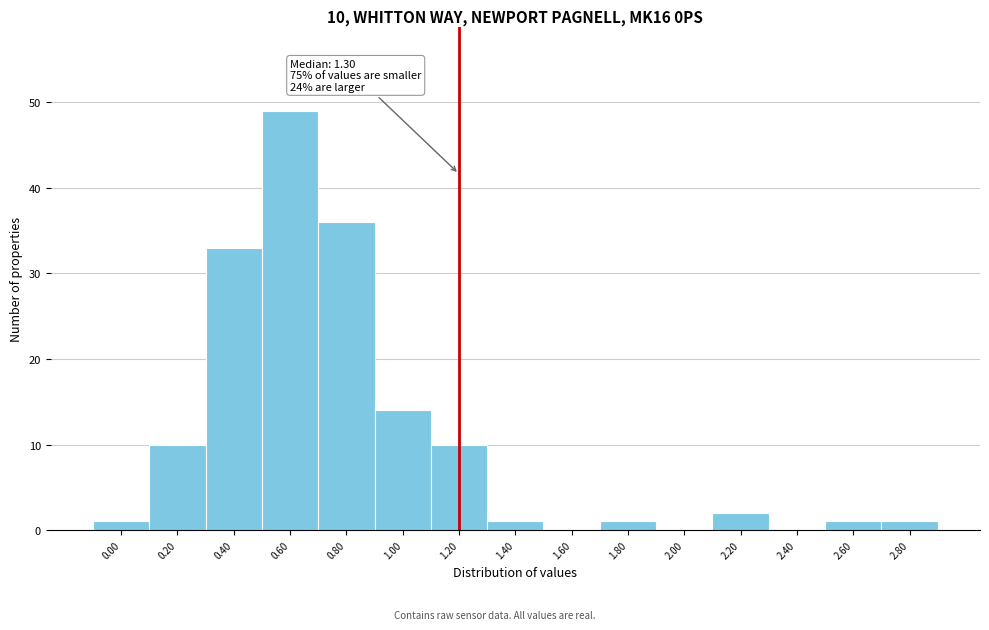

Reading right to left, list all the values displayed in this chart.

2.80=1	2.60=1	2.40=0	2.20=2	2.00=0	1.80=1	1.60=0	1.40=1	1.20=10	1.00=14	0.80=36	0.60=49	0.40=33	0.20=10	0.00=1